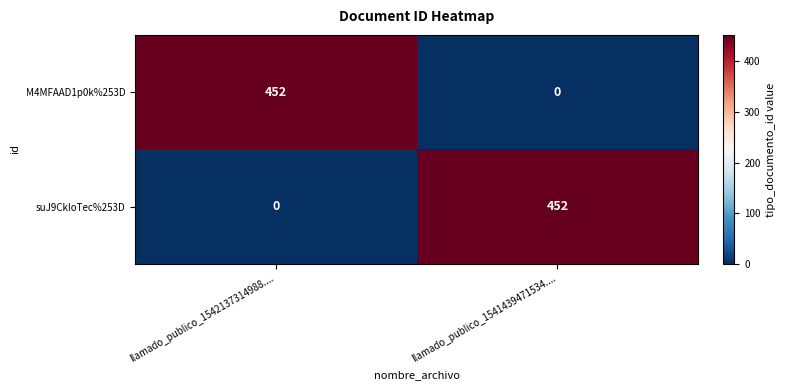

What is the sum of all suJ9CkIoTec%253D values?

452